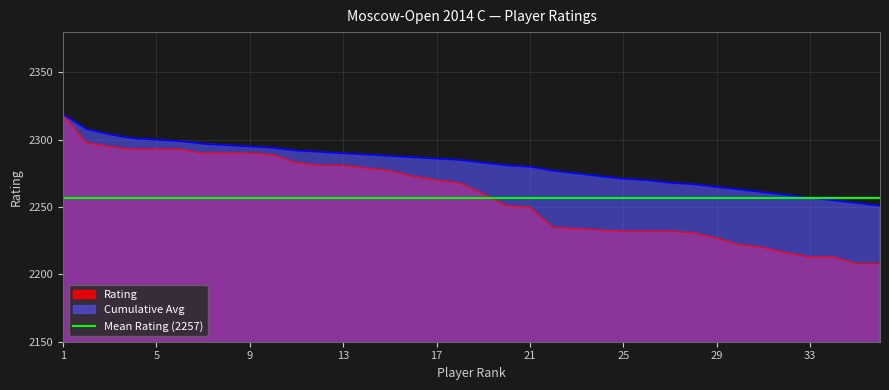

List the labels in order of Rating value, largest first.

1, 2, 3, 4, 5, 6, 7, 8, 9, 10, 11, 12, 13, 14, 15, 16, 17, 18, 19, 20, 21, 22, 23, 24, 25, 26, 27, 28, 29, 30, 31, 32, 33, 34, 35, 36